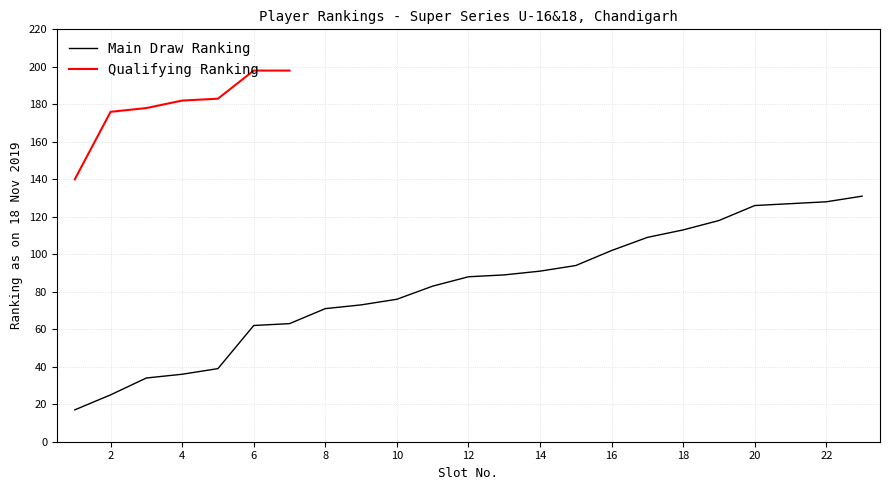

What is the smallest value displayed?

17